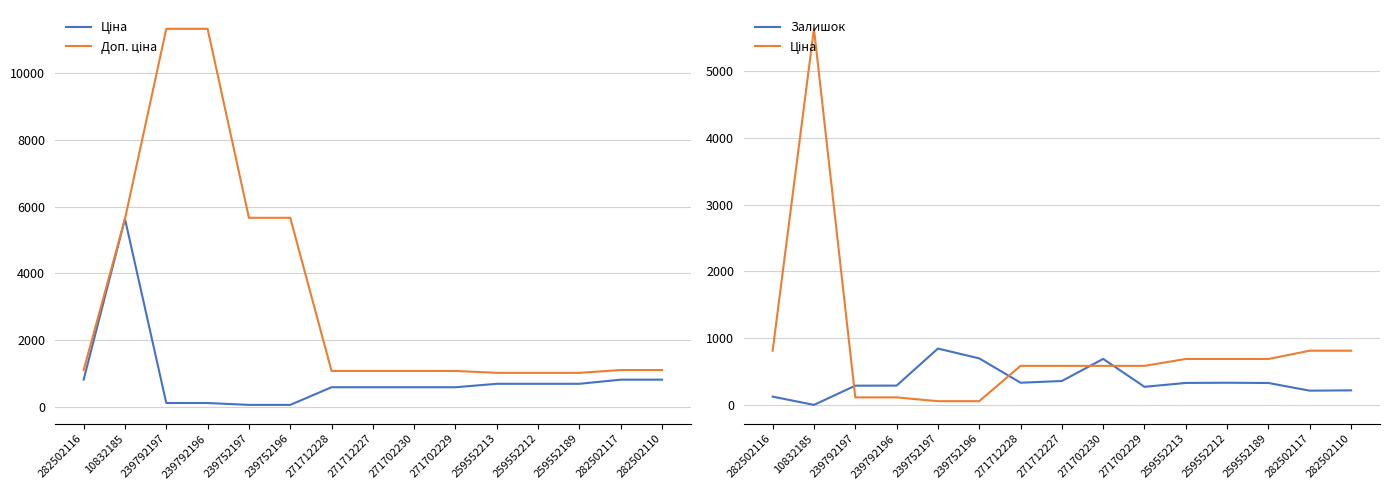

What is the value of the Ціна point at the 4th from the left?

113.3